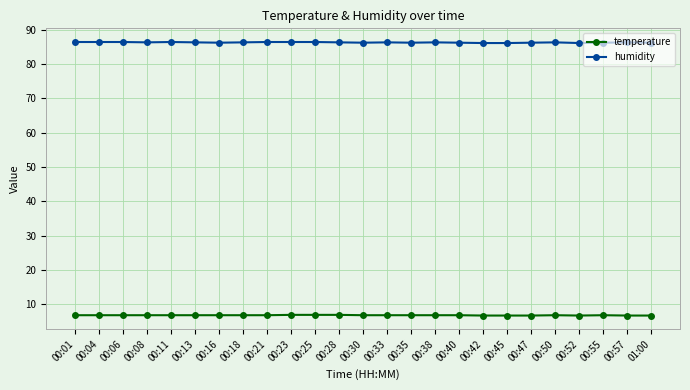

At how many categories does at least one series exceed 11?

25